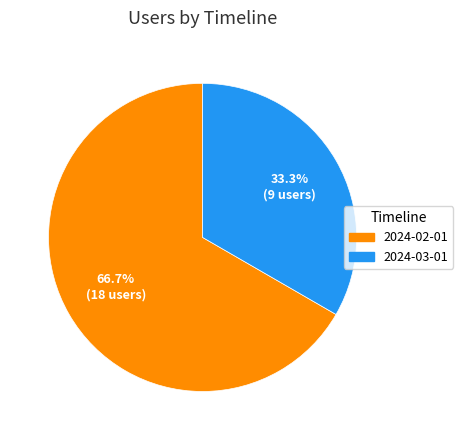

Which slice is the smallest?

2024-03-01